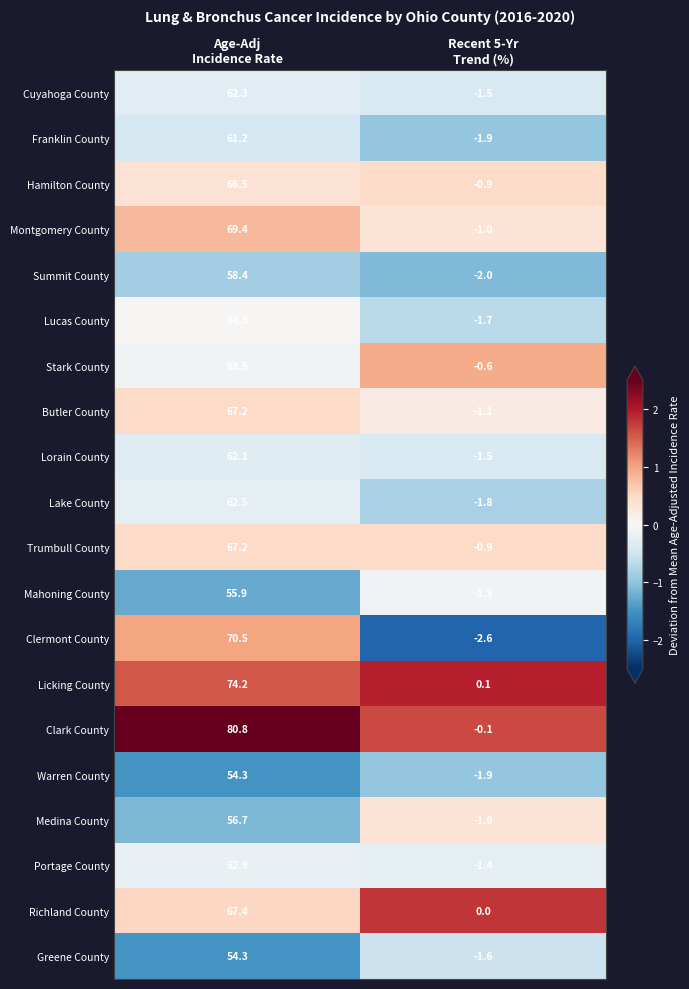

What is the difference between the maximum and minimum values in the Hamilton County series?

67.4